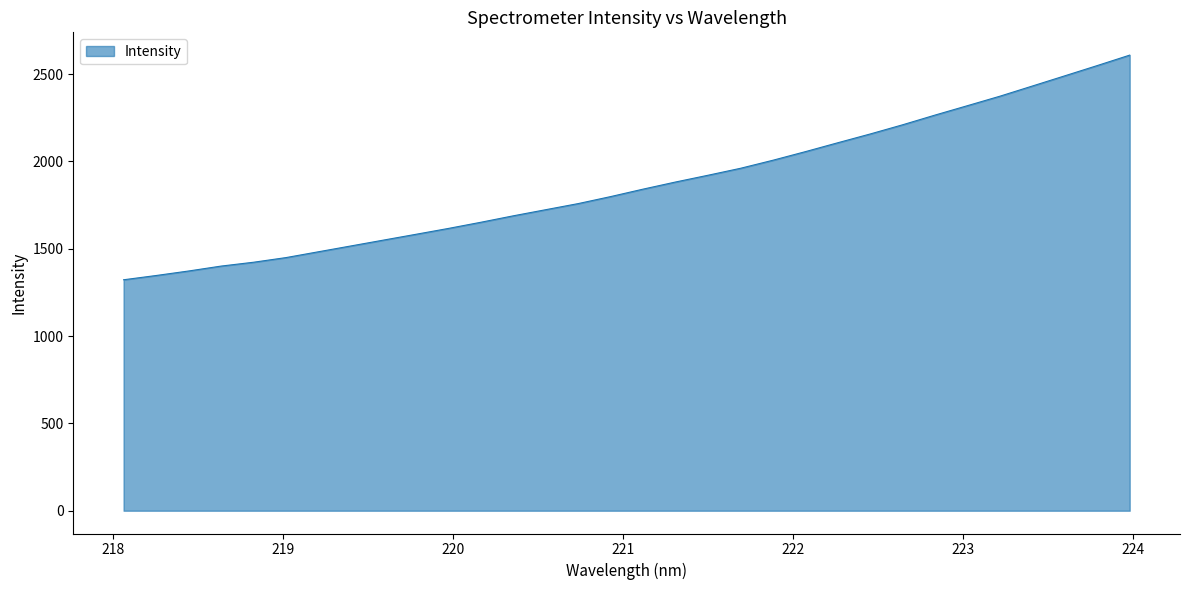

What is the difference between the maximum and minimum values?

1286.3